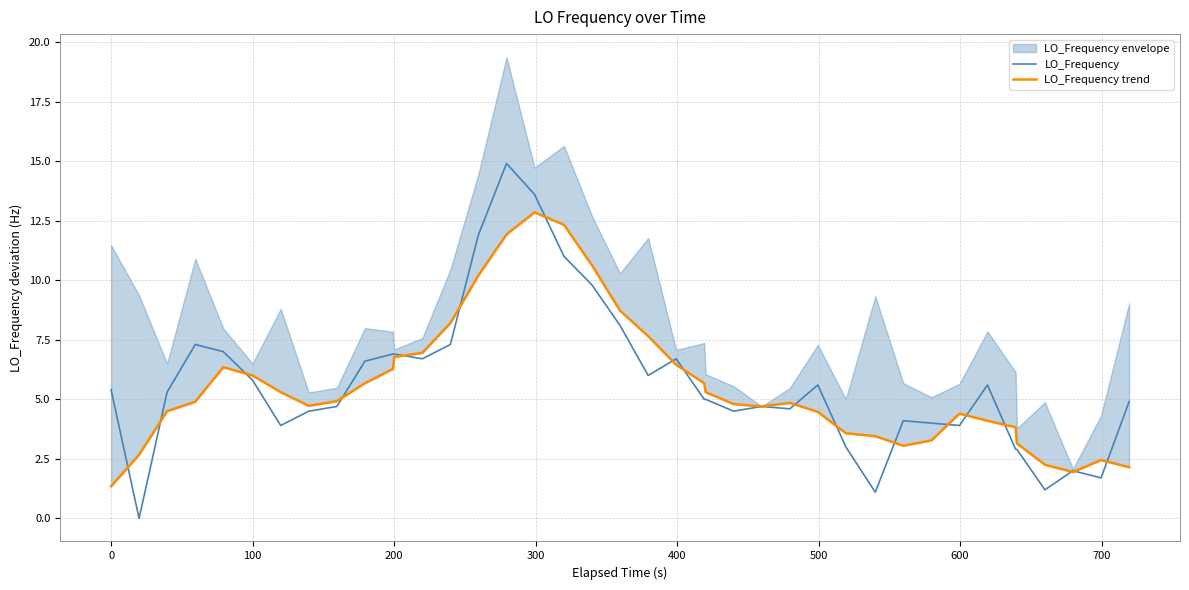

True or false: LO_Frequency has a value of 1.6 at 500.

False